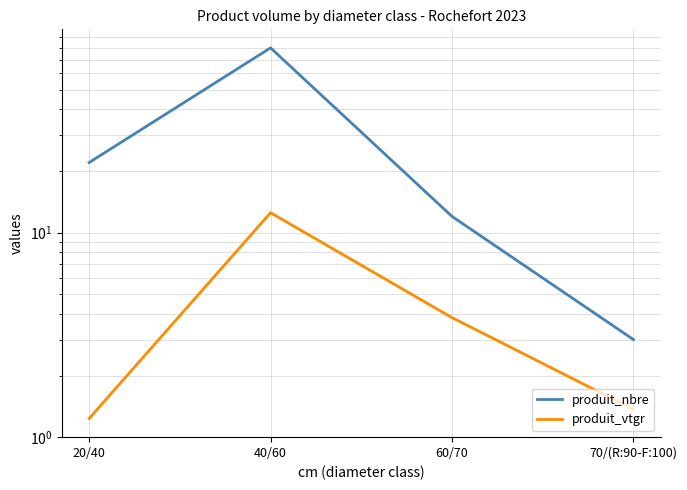

What is the difference between the produit_vtgr values at 70/(R:90-F:100) and 20/40?

0.1